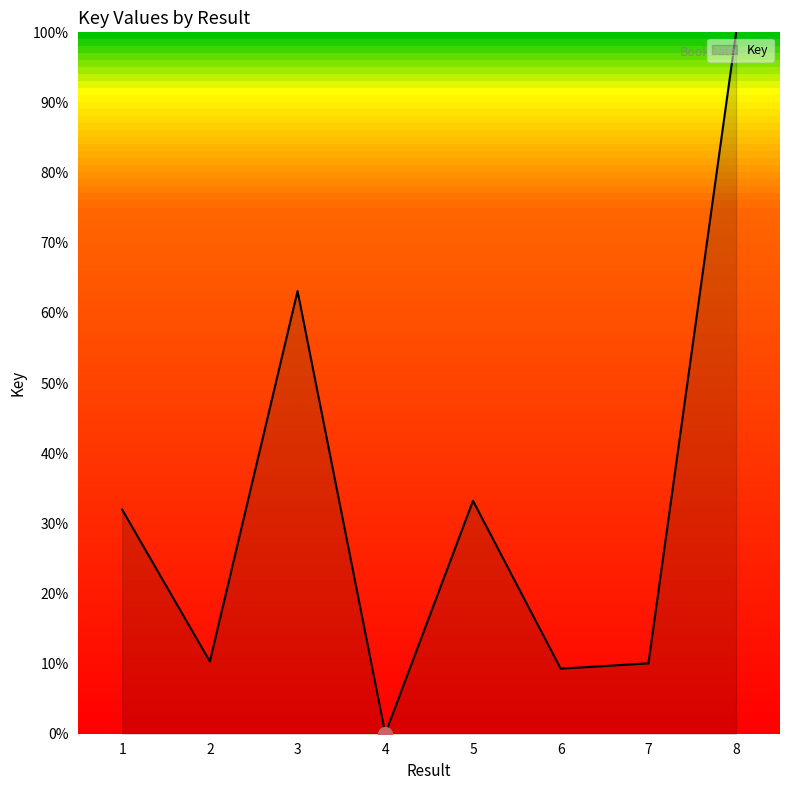

What is the difference between the maximum and second lowest values?

90.7